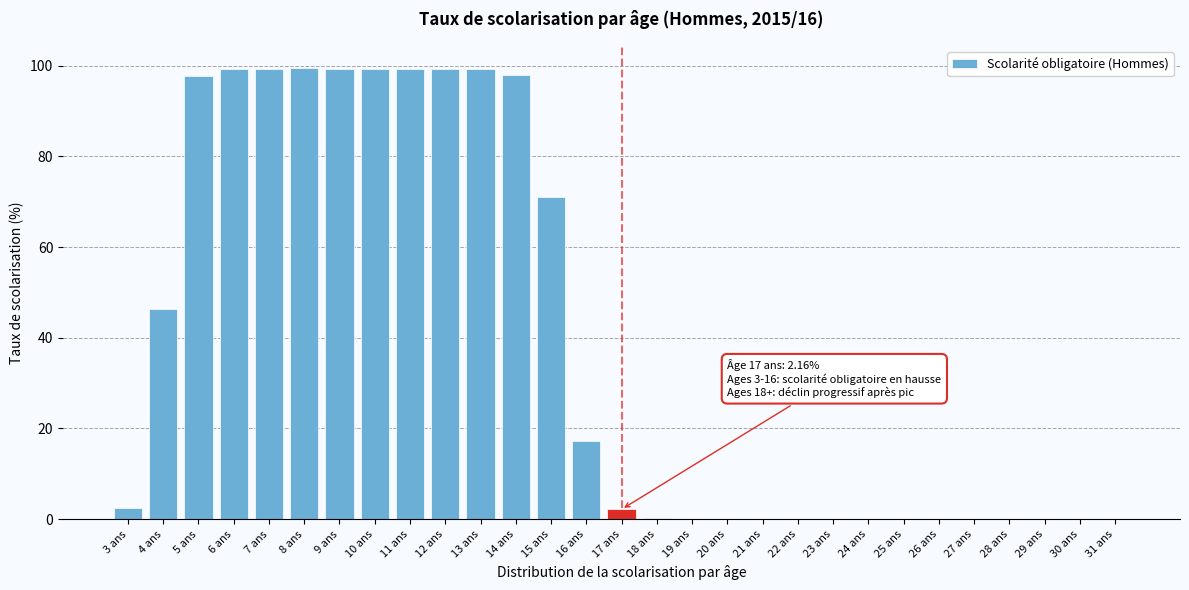

True or false: the data shows 159.3 at 7 ans.

False